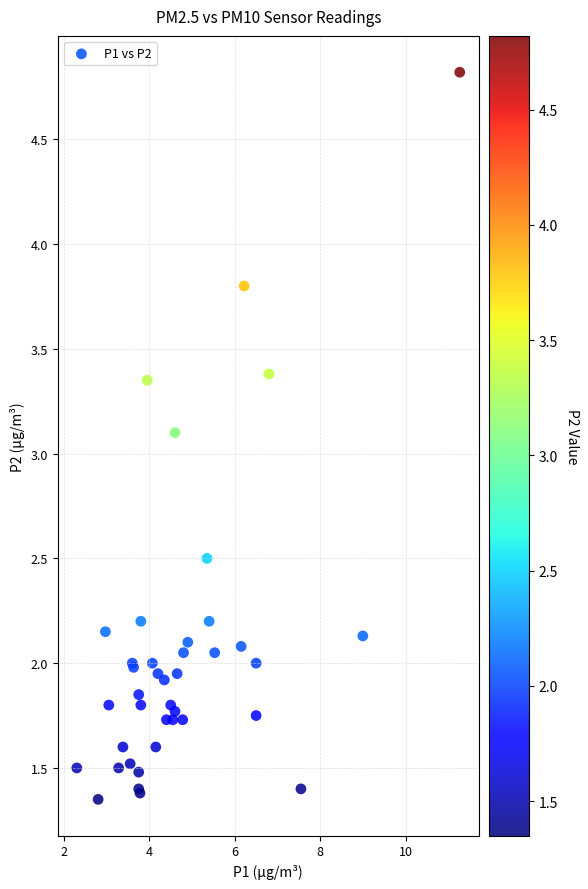

What Y value in the scatter plot is closest to 3?

3.1